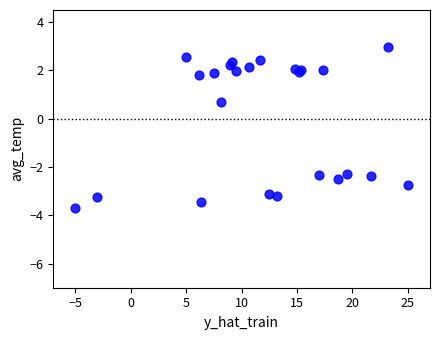

What Y value in the scatter plot is closest to 0?

0.7